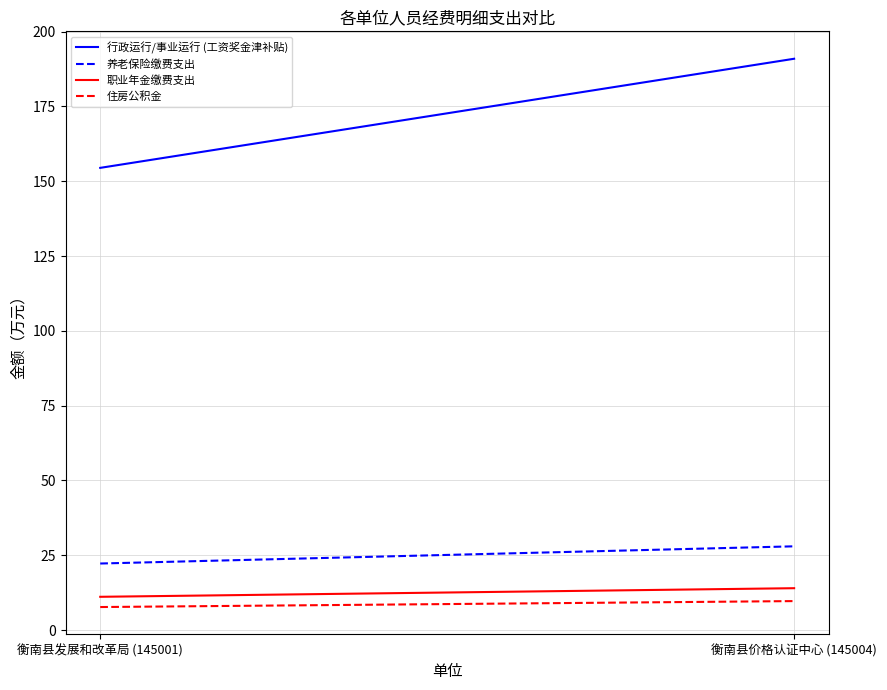

What is the smallest value displayed?

7.7